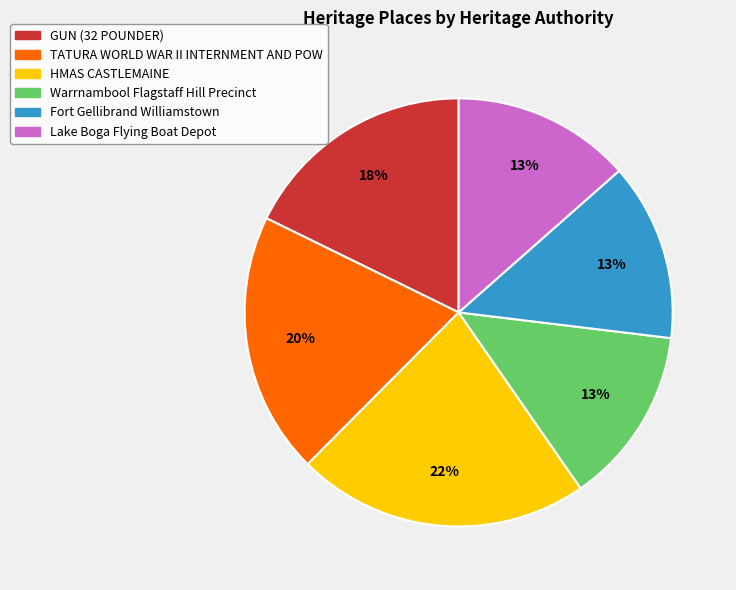

True or false: Warrnambool Flagstaff Hill Precinct accounts for 13% of the total.

True